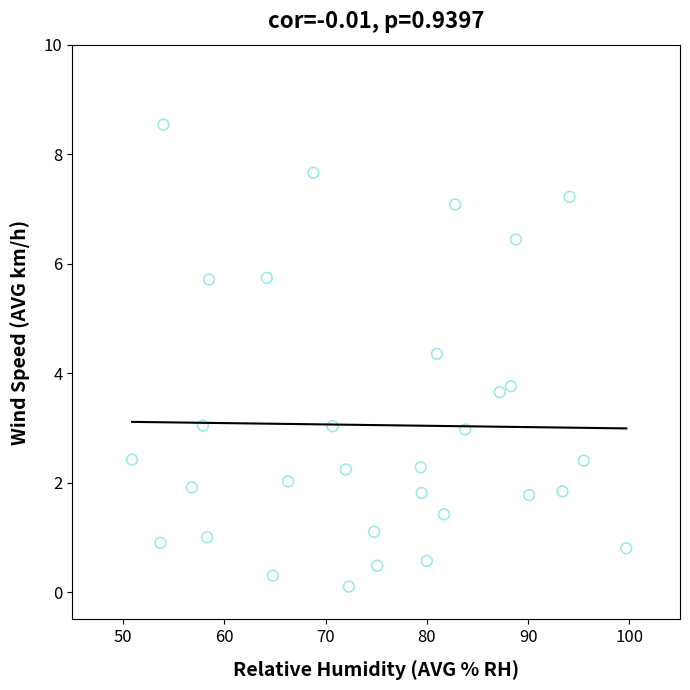

What Y value in the scatter plot is closest to 4?

3.8